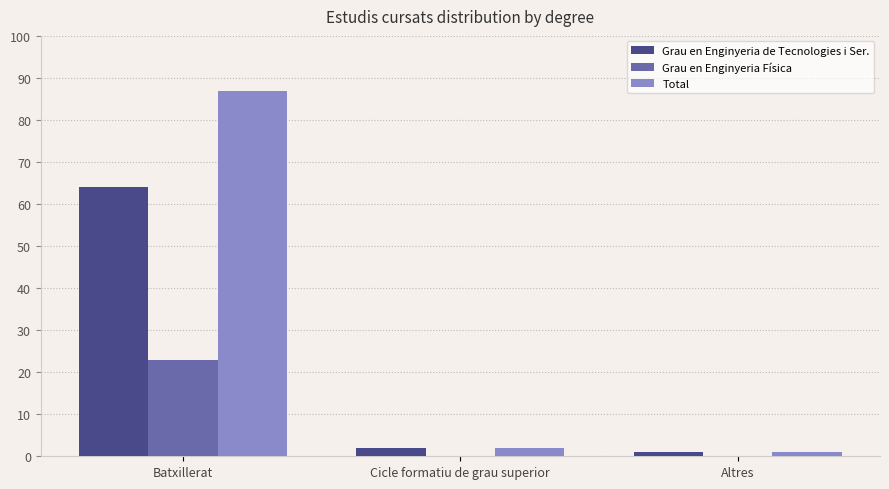

Reading right to left, what are all the values shown in this chart?

Grau en Enginyeria de Tecnologies i Ser.: 1	2	64
Grau en Enginyeria Física: 0	0	23
Total: 1	2	87